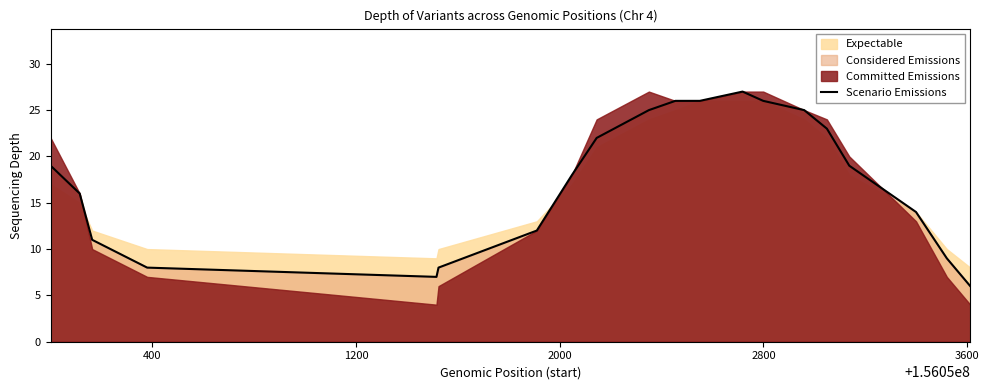

Reading right to left, list all the values displayed in this chart.

6	9	14	19	23	25	26	27	26	26	25	22	18	12	8	7	8	11	16	19